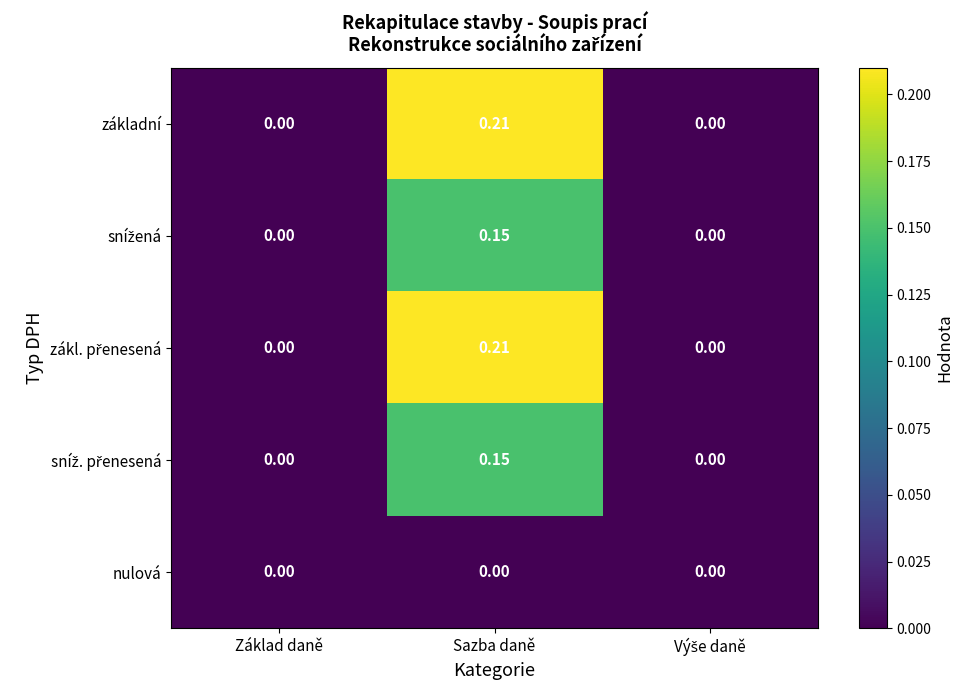

How many distinct data groups are displayed?

5